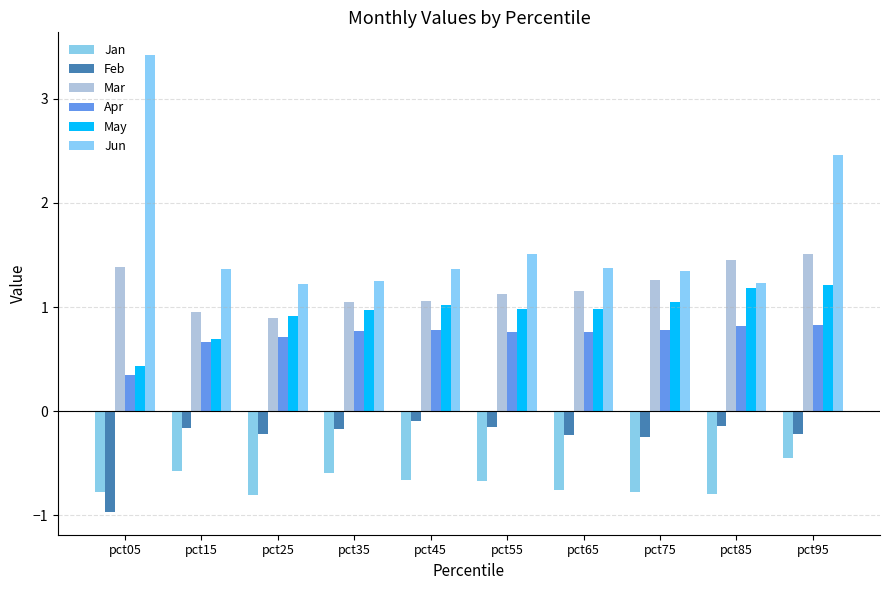

Count the number of data series in this chart.

6